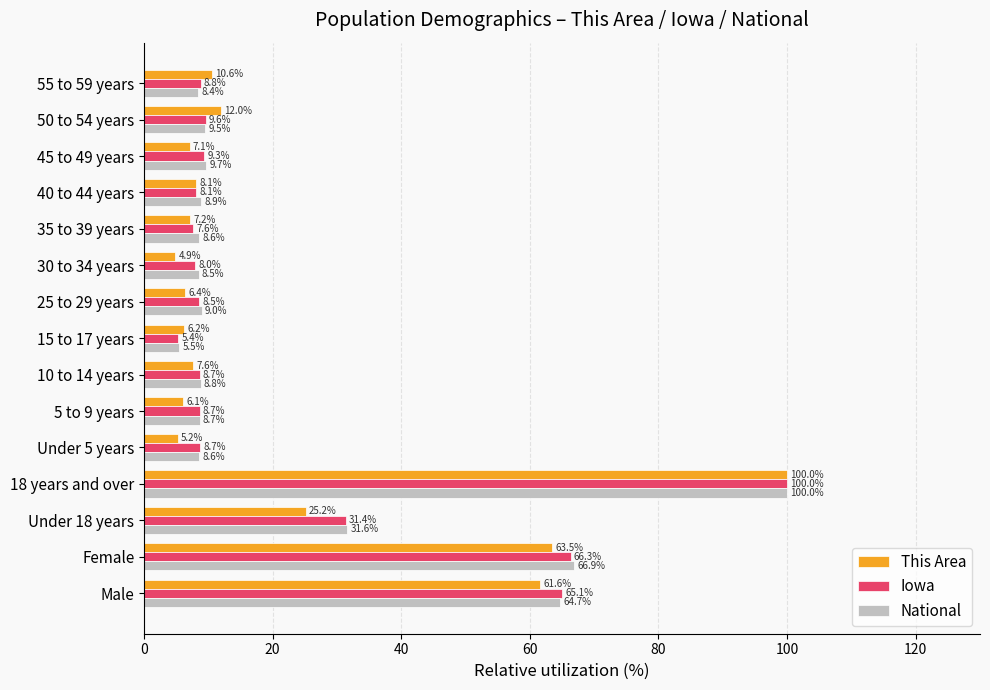

What is the lowest value of the Iowa series?

5.4